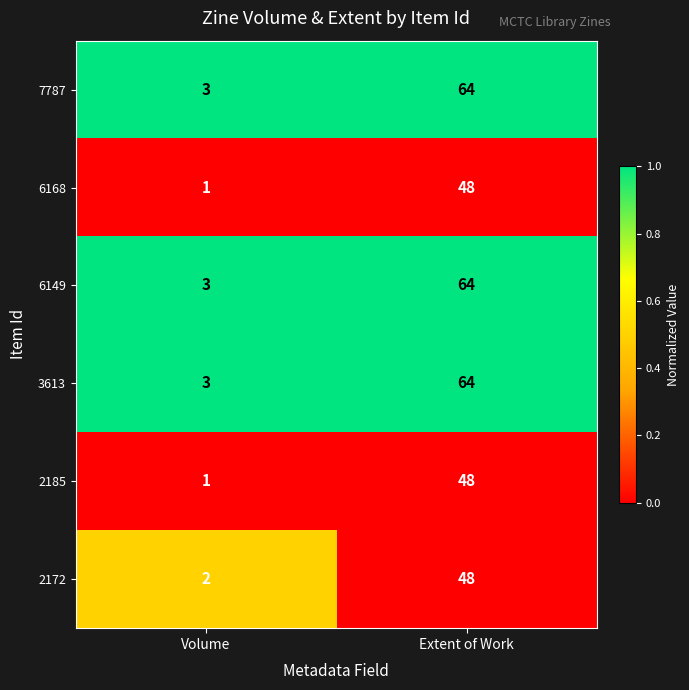

What is the spread (max minus min) of values at Extent of Work?

16